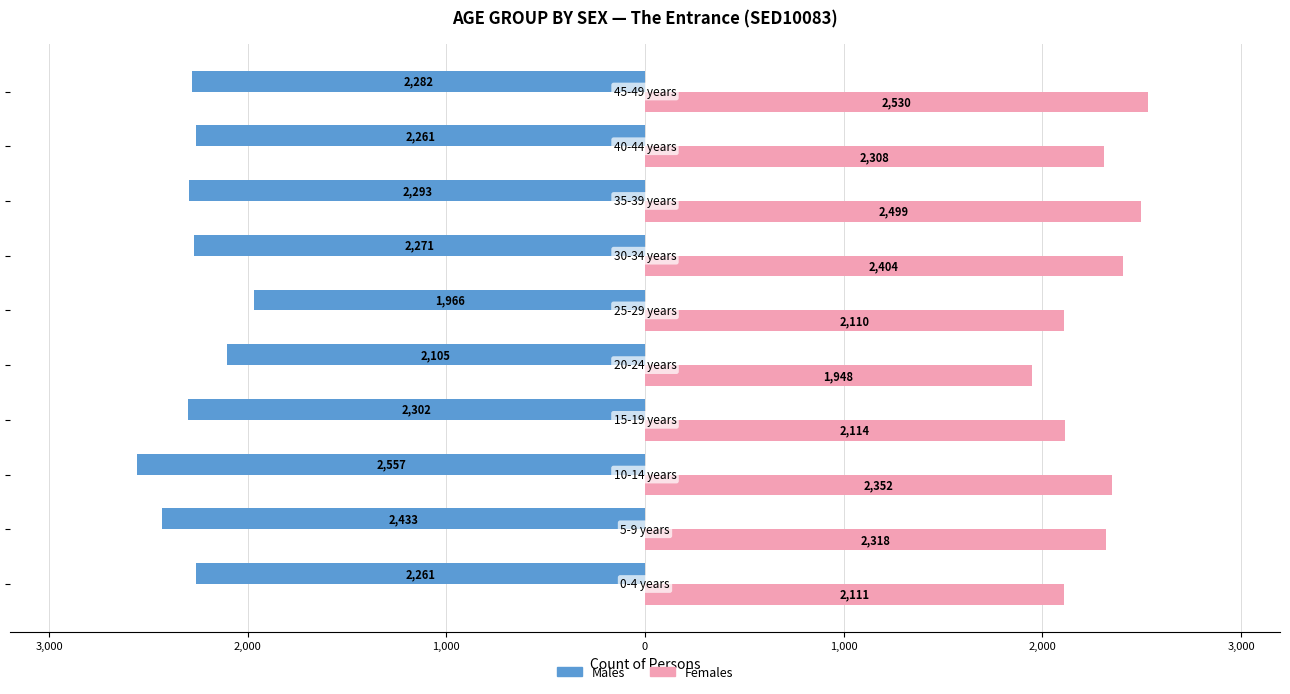

What are all the series names shown in the legend?

Males, Females